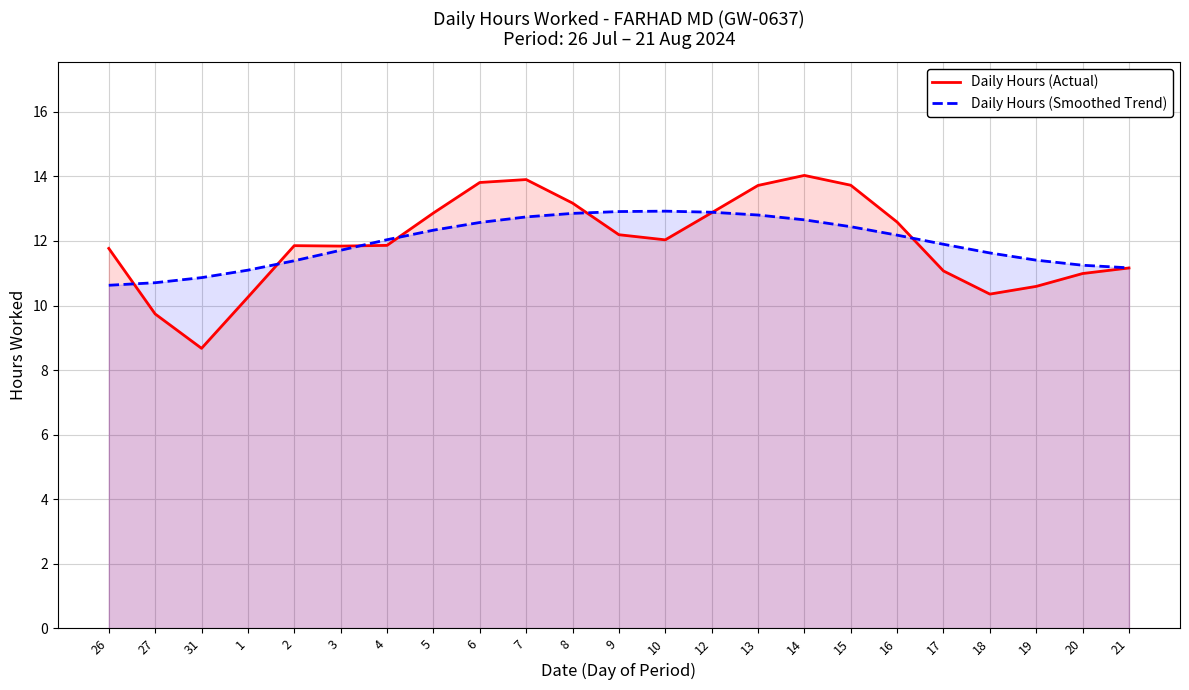

Which series ends up on top after the final intersection of Daily Hours (Smoothed Trend) and Daily Hours (Actual)?

Daily Hours (Smoothed Trend)